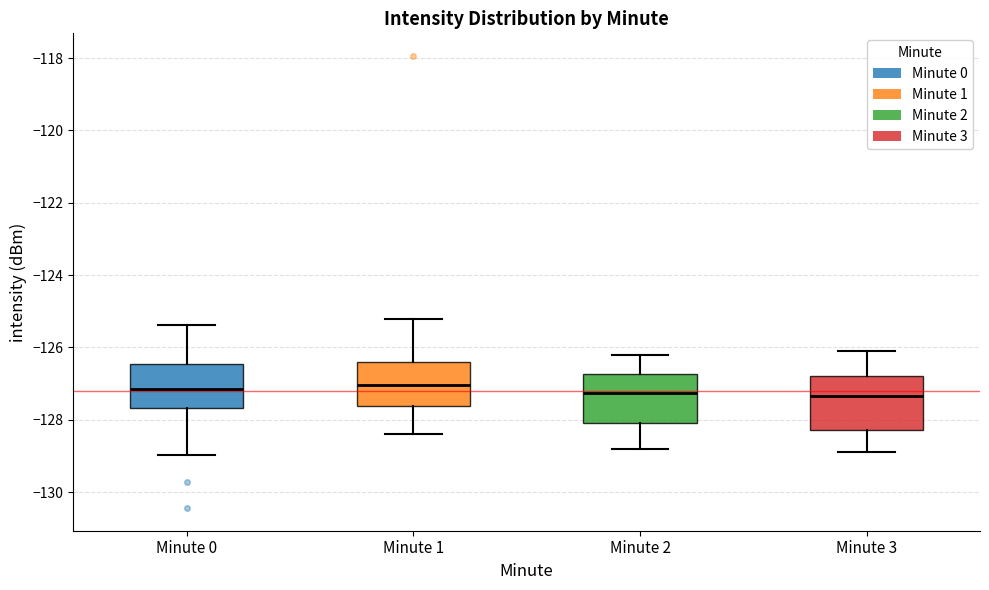

Reading left to right, transcribe this box plot: for each box, give where its median line is, the range the box spans, and where its two whiskers end, as read against the y-axis. The values are not printed on the chart, so give them approximately, as read against the axis.

Minute 0: median -127.2, box -127.6 to -126.4, whiskers -129.0 to -125.4
Minute 1: median -127.0, box -127.6 to -126.4, whiskers -128.4 to -125.2
Minute 2: median -127.2, box -128.0 to -126.8, whiskers -128.8 to -126.2
Minute 3: median -127.4, box -128.2 to -126.8, whiskers -128.8 to -126.0